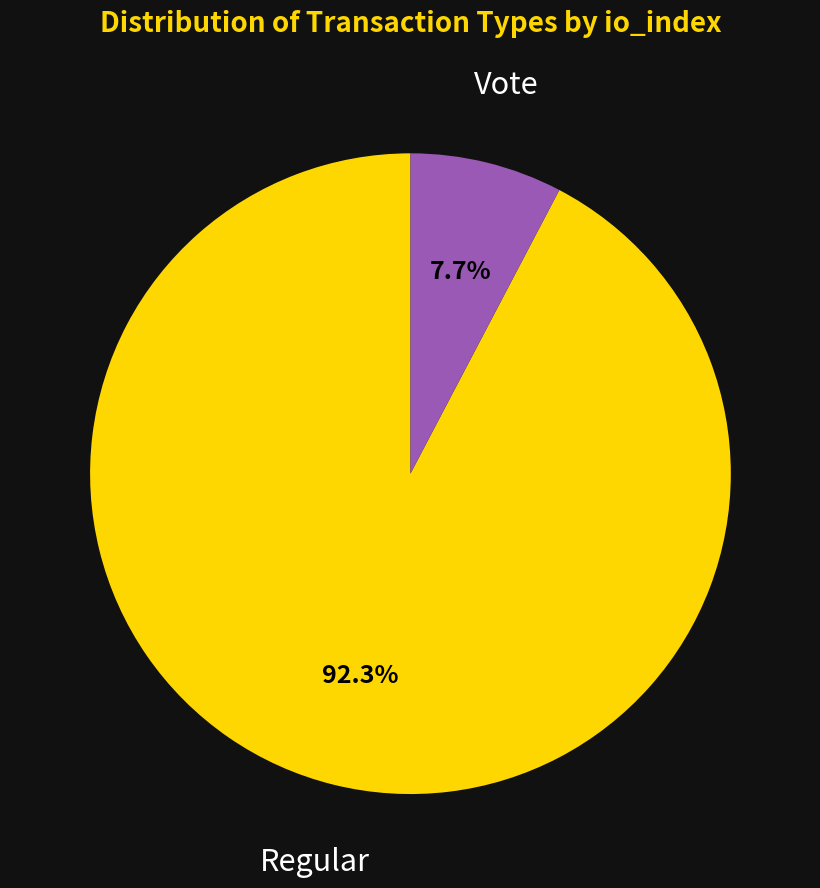

Is there any slice that represents more than half of the pie?

Yes